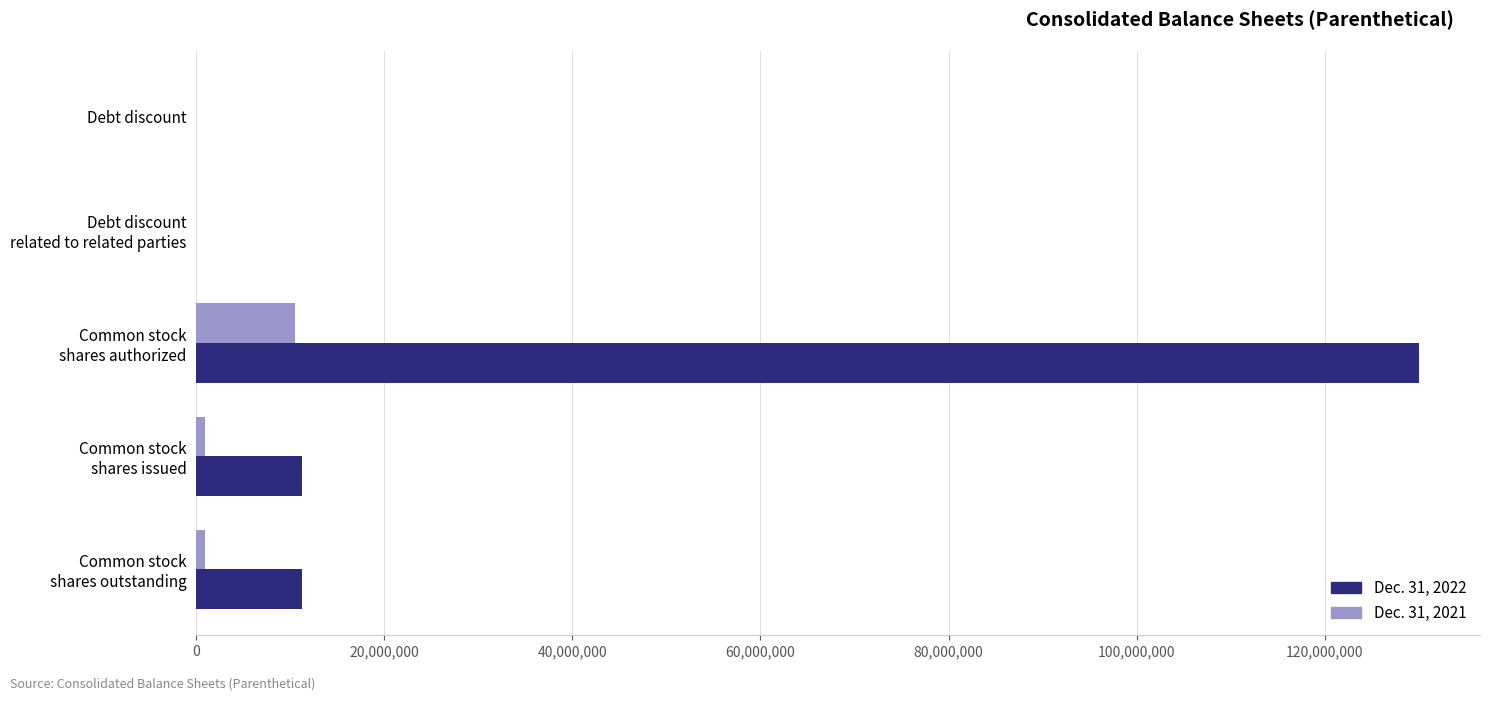

Which series has the largest total across all categories?

Dec. 31, 2022